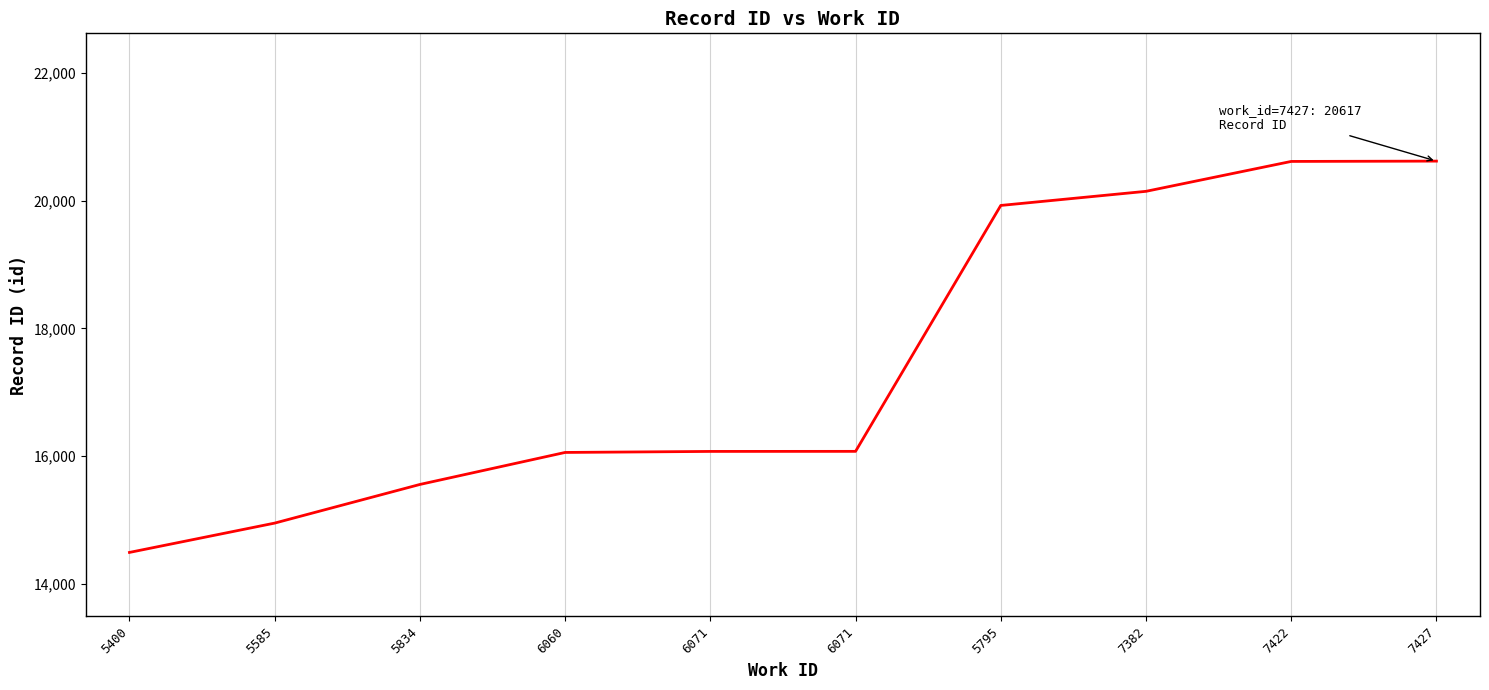

Where does the data first go above 16074?

5795